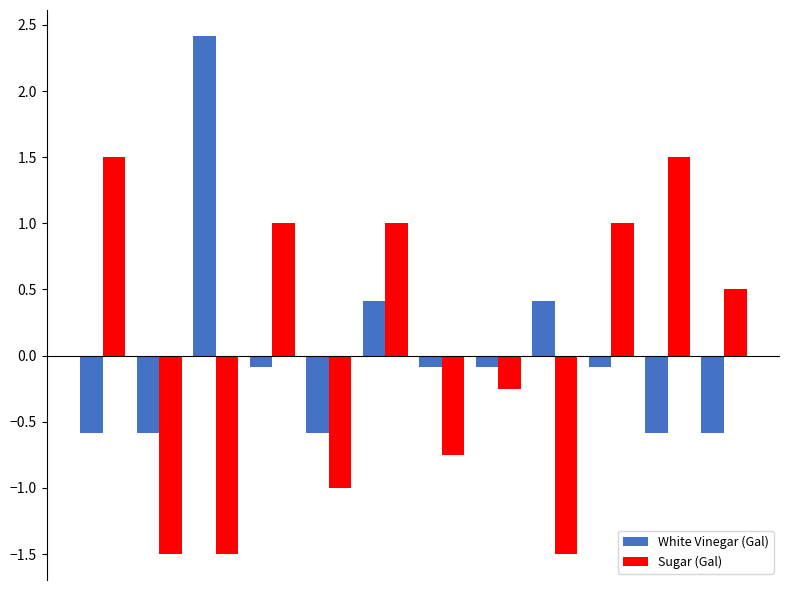

What is the greatest value displayed?

2.4